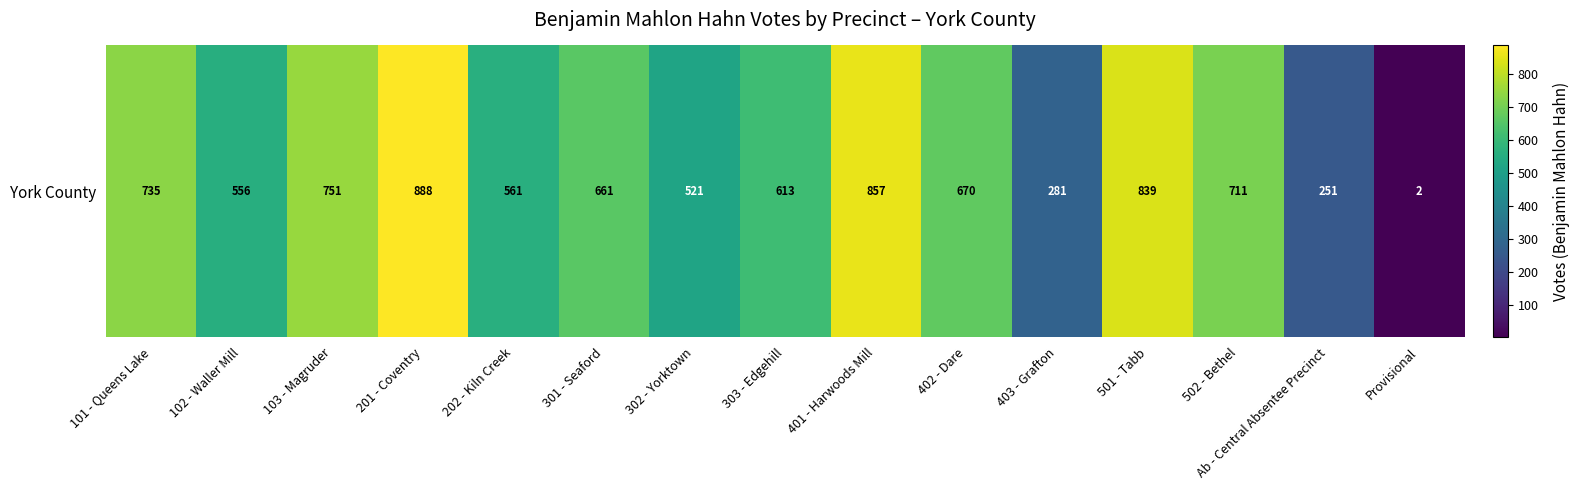

List the labels in order of value, largest first.

201 - Coventry, 401 - Harwoods Mill, 501 - Tabb, 103 - Magruder, 101 - Queens Lake, 502 - Bethel, 402 - Dare, 301 - Seaford, 303 - Edgehill, 202 - Kiln Creek, 102 - Waller Mill, 302 - Yorktown, 403 - Grafton, Ab - Central Absentee Precinct, Provisional